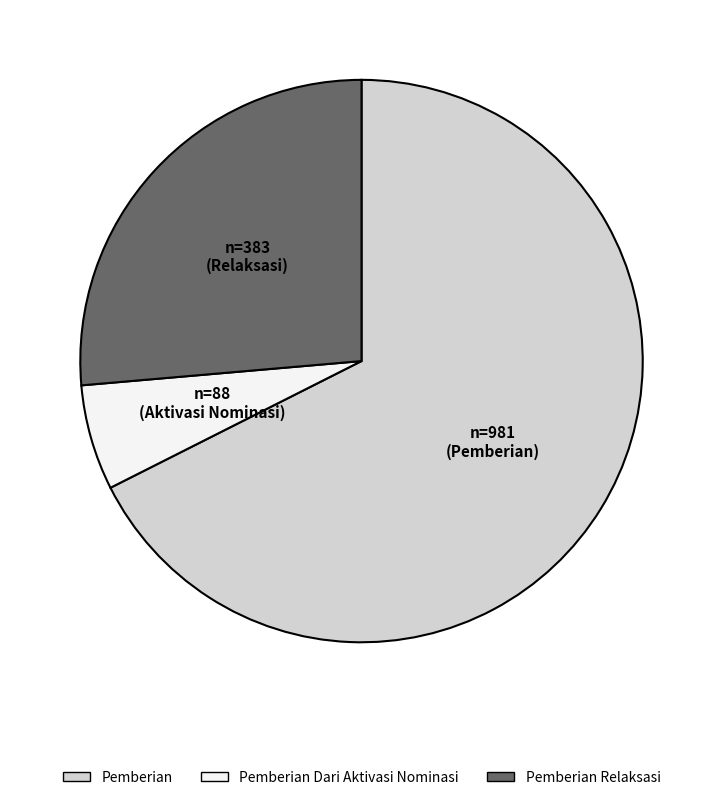

What is the smallest slice in the pie chart?

Pemberian Dari Aktivasi Nominasi